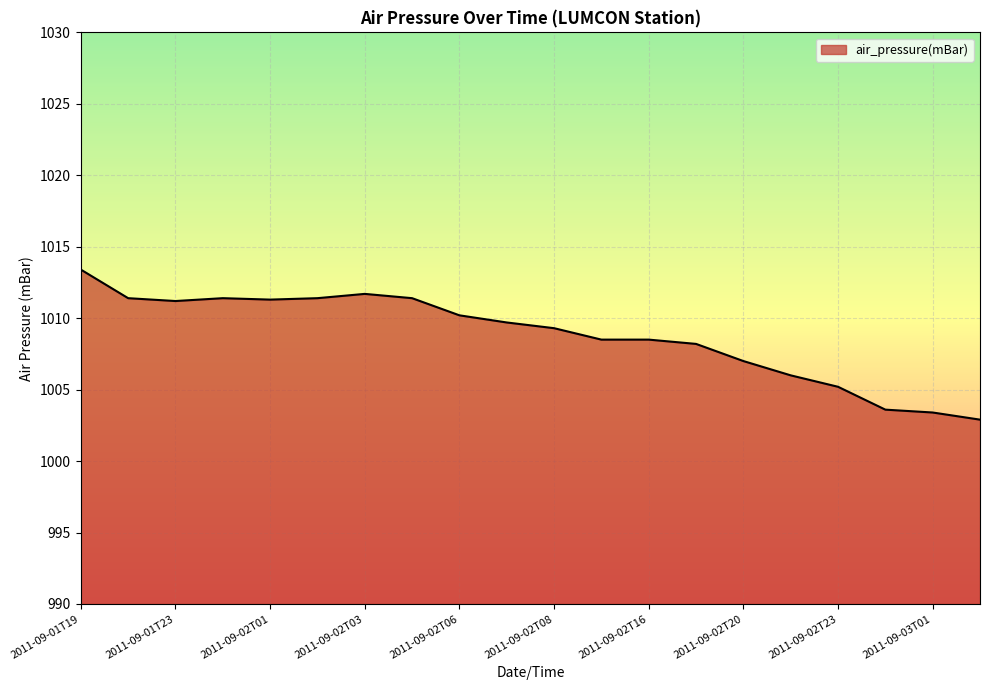

What is the greatest value displayed?

1013.4